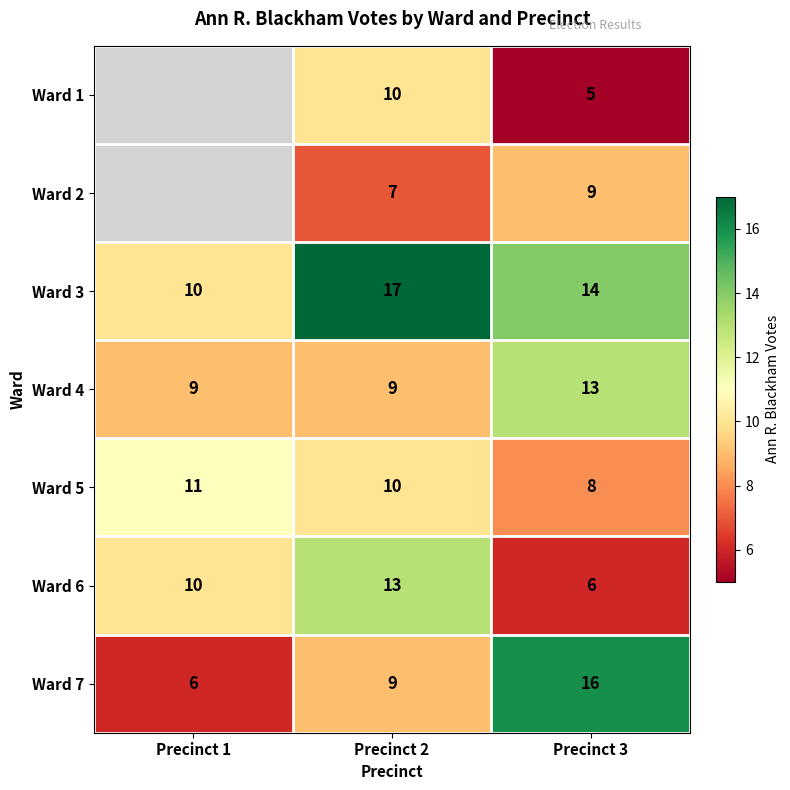

What is the difference between the maximum and minimum values in the Ward 3 series?

7